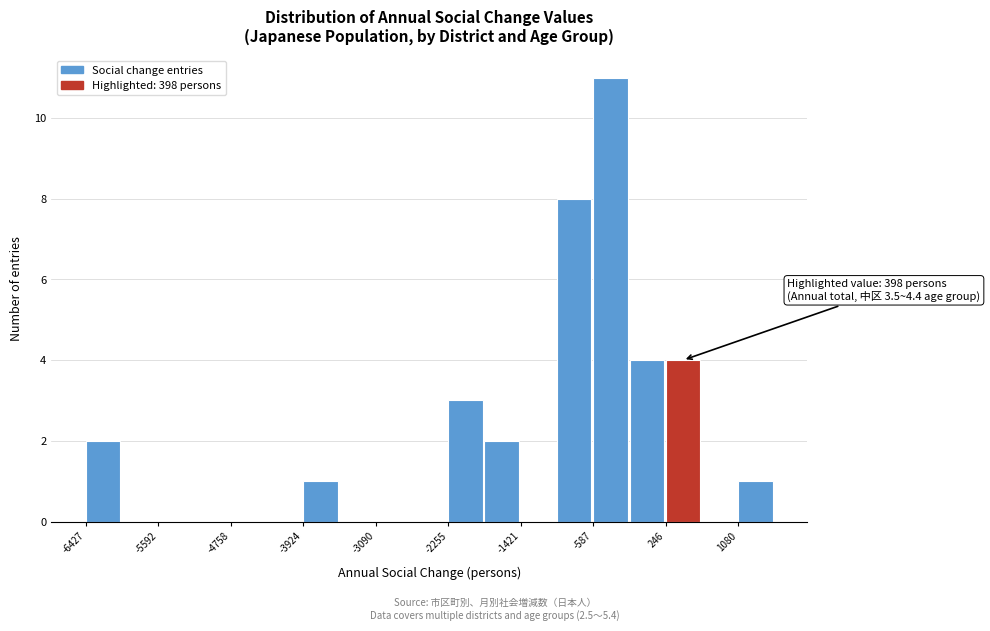

Over which range of the x-axis is the bar tallest?

-600 to -200